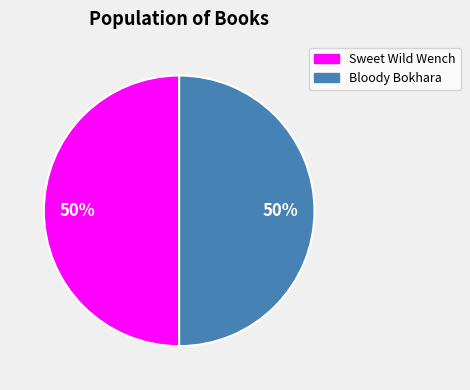

Is it true that Bloody Bokhara is 44% of the pie?

False